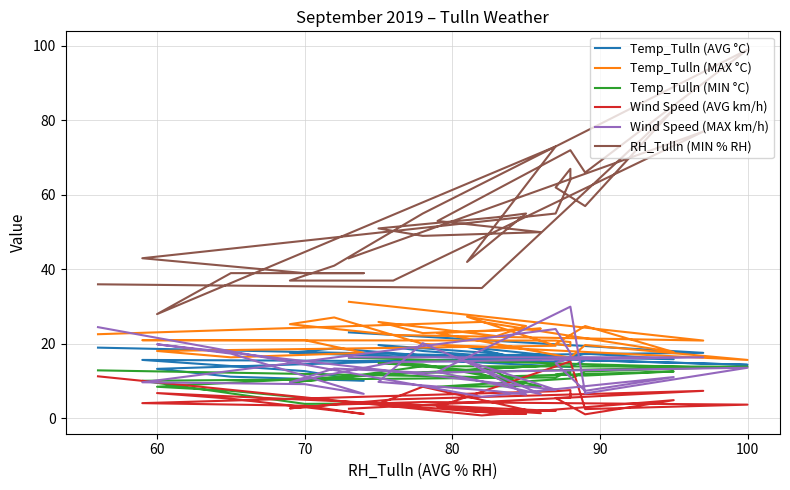

Where is the first local maximum for Temp_Tulln (MAX °C)?

90